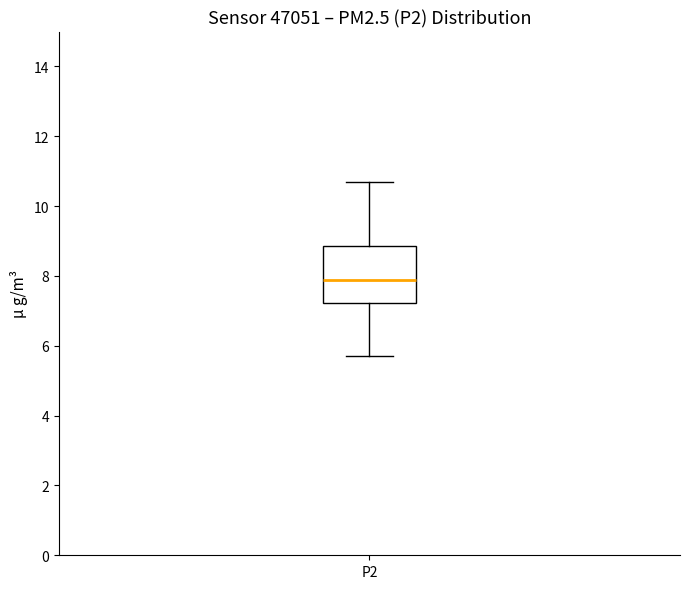

Read this box plot against the y-axis: the position of the median line, the range covered by the box, and the ends of both whiskers. The values are not printed on the chart, so give them approximately, as read against the axis.

median 7.8, box 7.2 to 8.8, whiskers 5.8 to 10.8